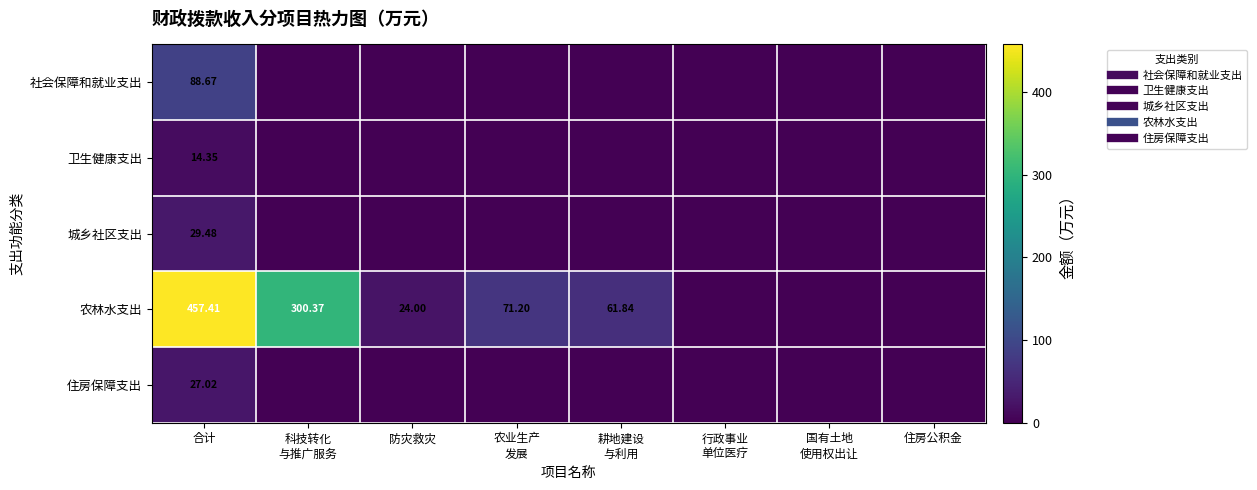

What is the difference between the maximum and minimum values in the 住房保障支出 series?

27.0